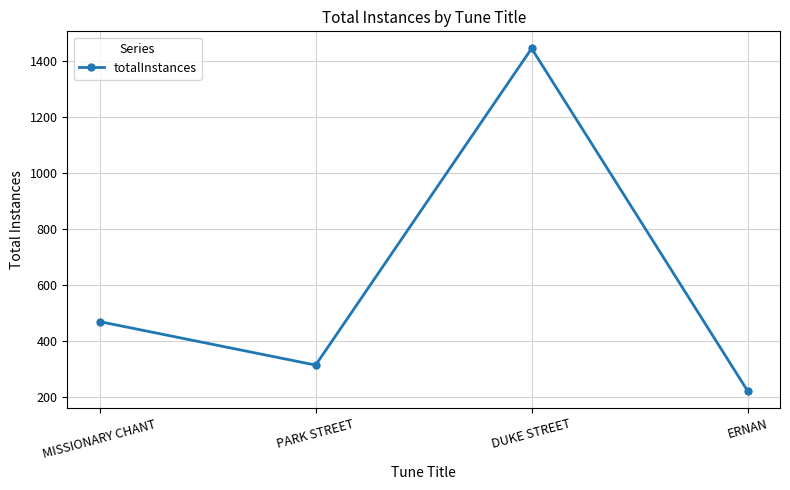

What is the value of the 1st point from the left?

469